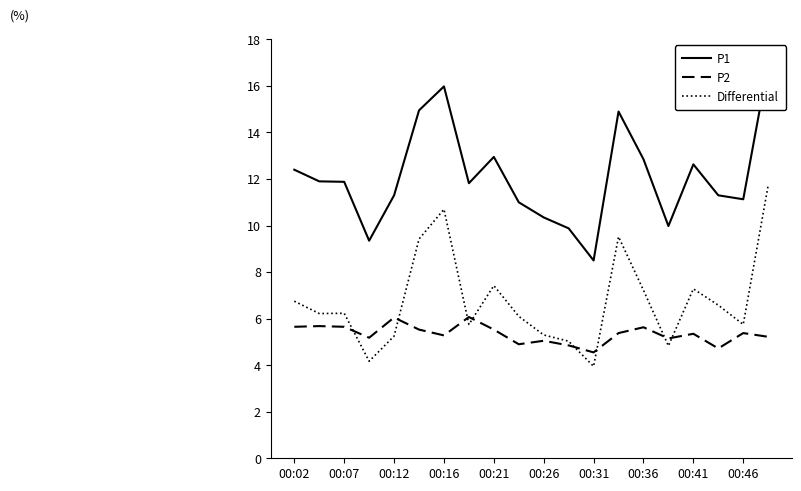

Rank the series by their maximum value, from highest to lowest.

P1, Differential, P2